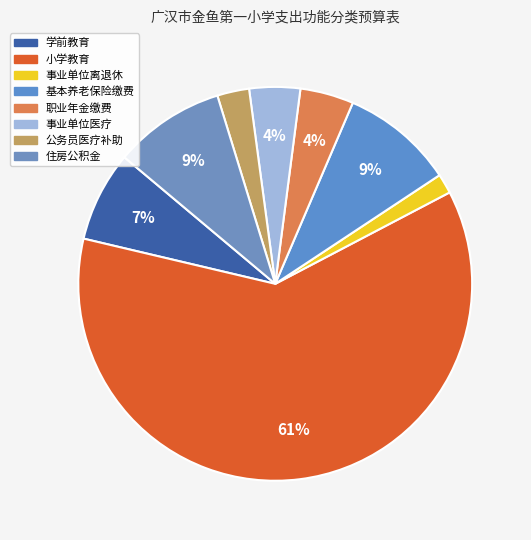

Which category has the smallest portion of the pie?

事业单位离退休